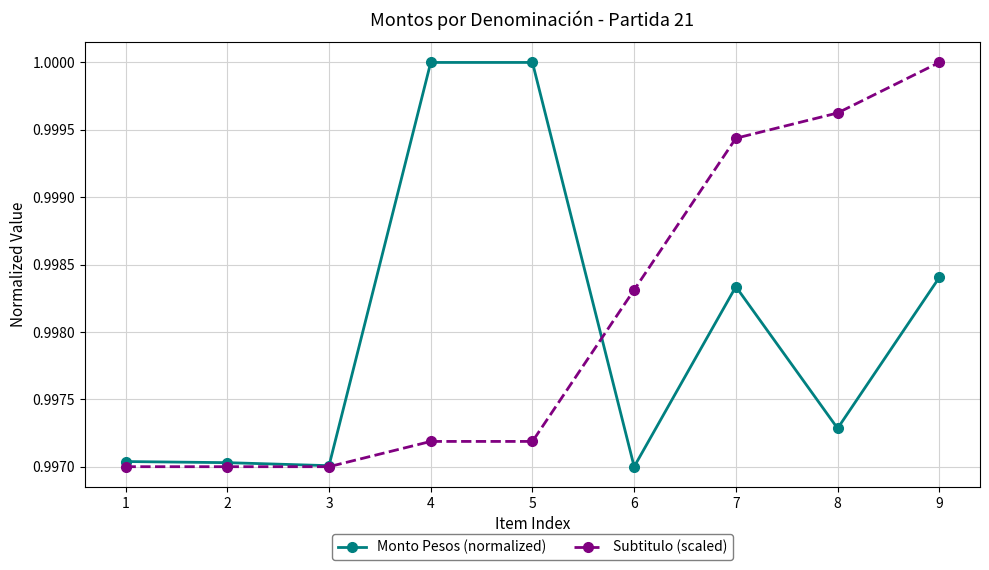

True or false: Subtitulo (scaled) has a value of 0.4 at 4.

False